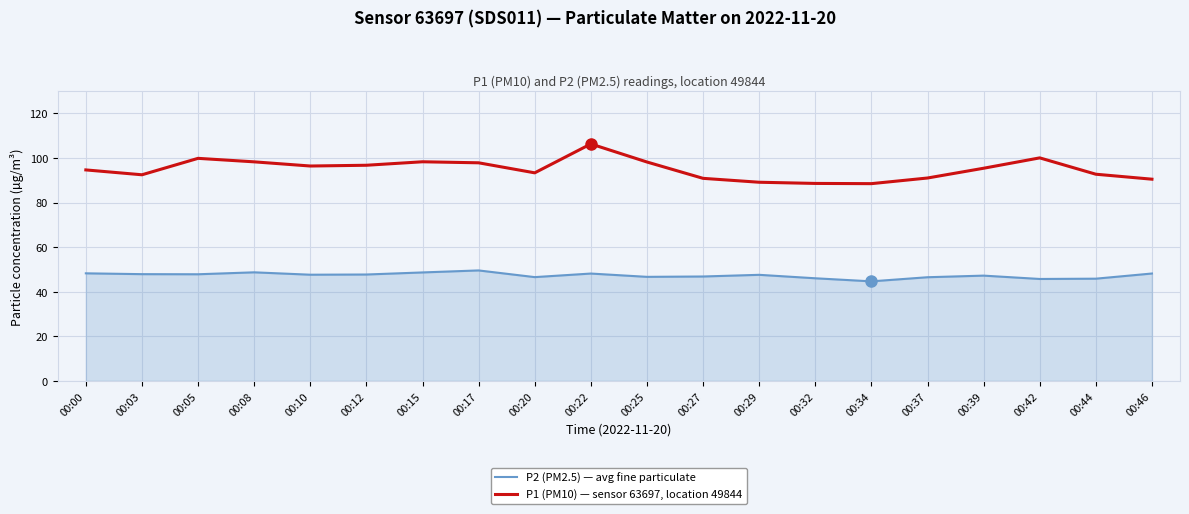

At 00:32, list the series in order from smallest to largest.

P2 (PM2.5) — avg fine particulate, P1 (PM10) — sensor 63697, location 49844